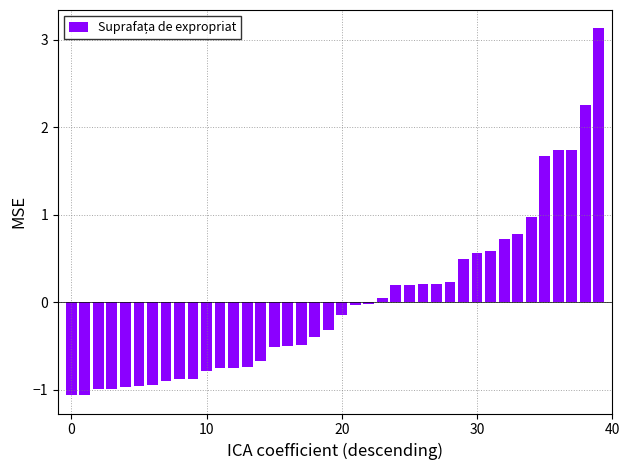

What is the difference between the maximum and minimum values?

4.2